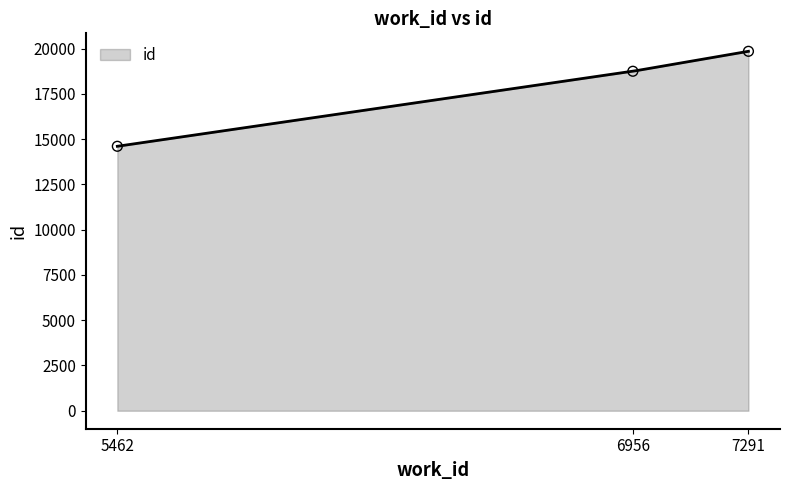

What is the change in value from 6956 to 7291?

+1102